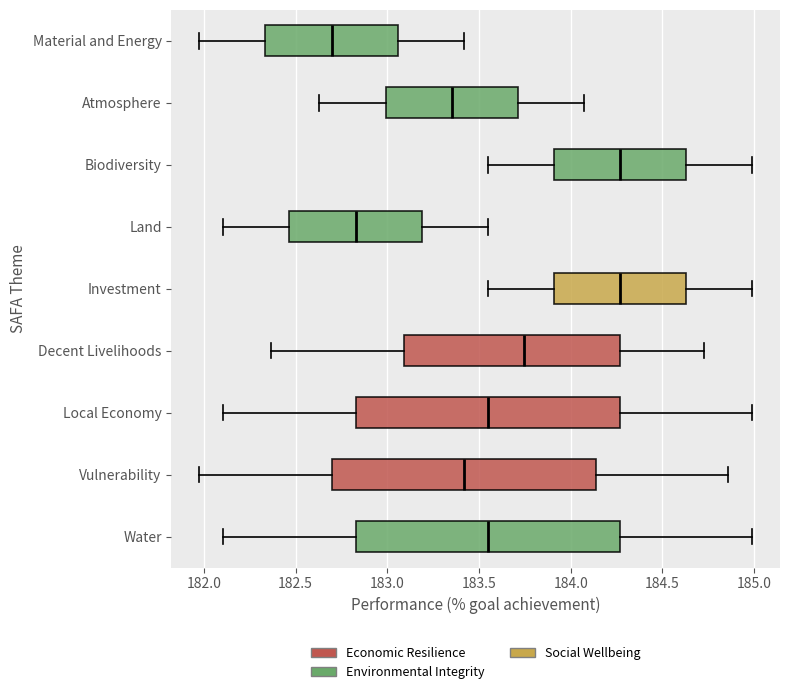

Reading bottom to top, read every box against the x-axis: the position of its median line, the range the box covers, and the ends of its whiskers. The values are not printed on the chart, so give them approximately, as read against the axis.

Water: median 183.55, box 182.85 to 184.25, whiskers 182.10 to 185.00
Vulnerability: median 183.40, box 182.70 to 184.15, whiskers 181.95 to 184.85
Local Economy: median 183.55, box 182.85 to 184.25, whiskers 182.10 to 185.00
Decent Livelihoods: median 183.75, box 183.10 to 184.25, whiskers 182.35 to 184.75
Investment: median 184.25, box 183.90 to 184.65, whiskers 183.55 to 185.00
Land: median 182.85, box 182.45 to 183.20, whiskers 182.10 to 183.55
Biodiversity: median 184.25, box 183.90 to 184.65, whiskers 183.55 to 185.00
Atmosphere: median 183.35, box 183.00 to 183.70, whiskers 182.65 to 184.05
Material and Energy: median 182.70, box 182.35 to 183.05, whiskers 181.95 to 183.40